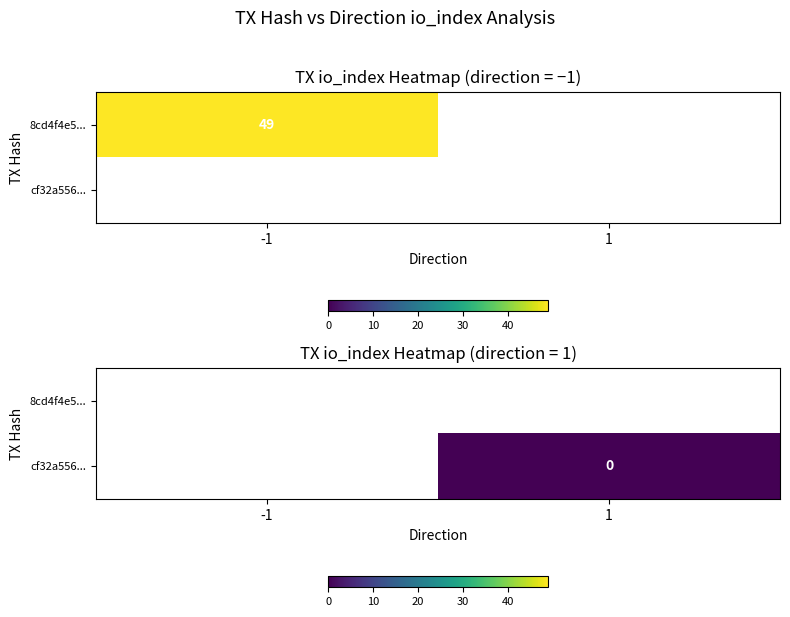

Rank the categories by cf32a556... value from highest to lowest.

-1, 1